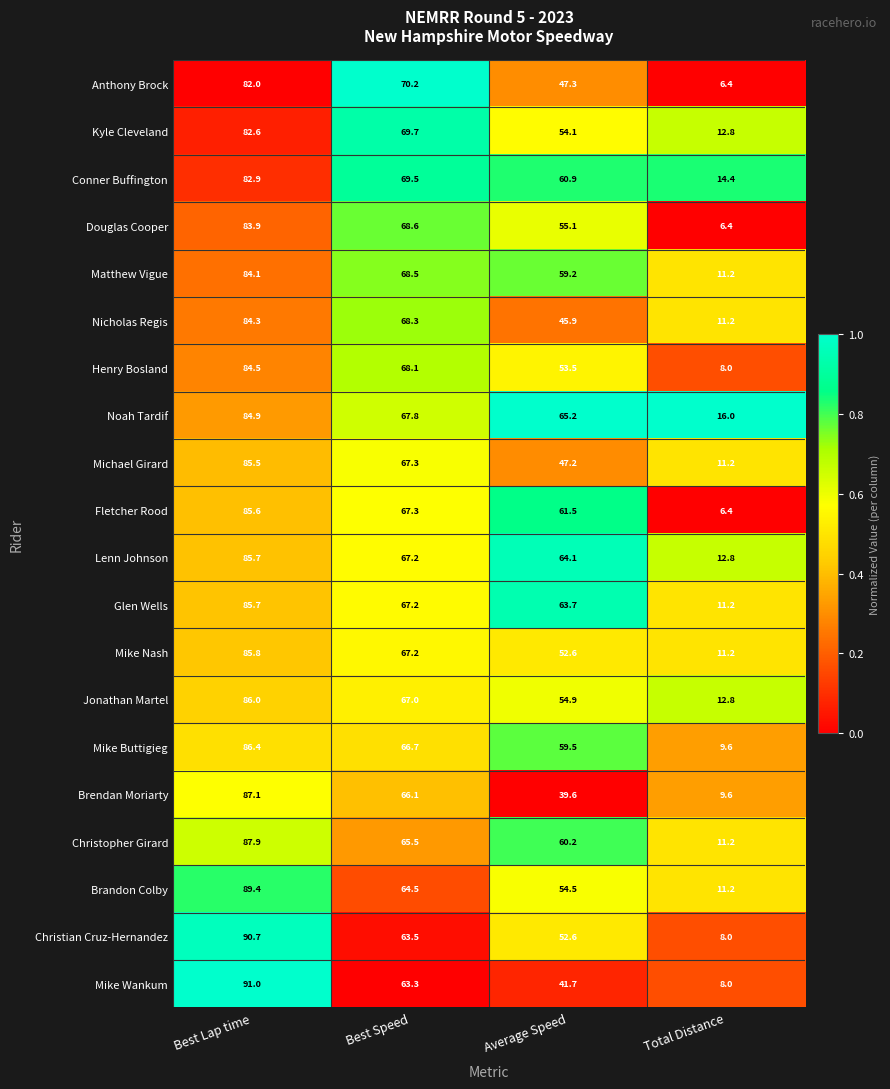

Which series changed the most between Best Speed and Average Speed?

Brendan Moriarty